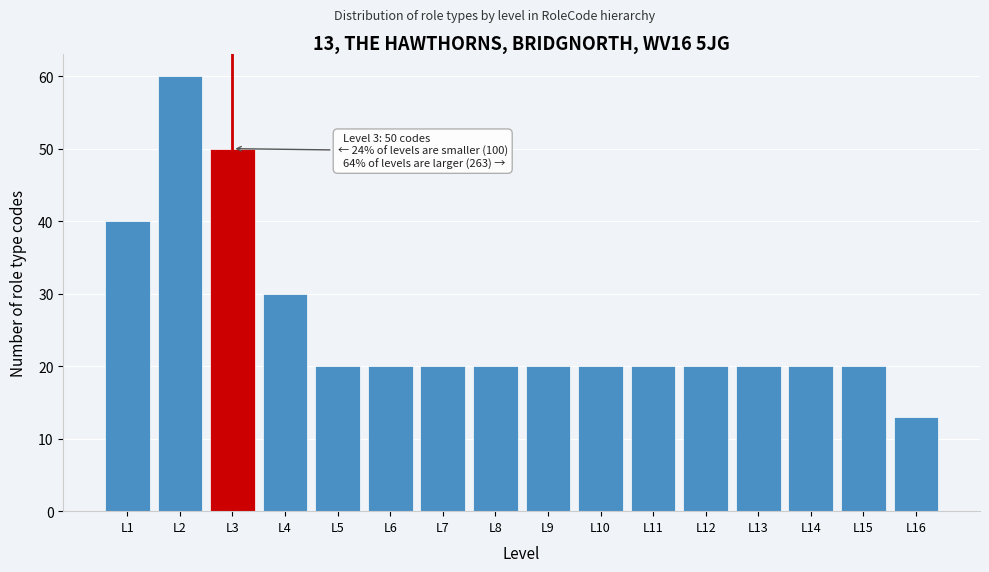

Reading left to right, what are all the values shown in this chart?

L1=40	L2=60	L3=50	L4=30	L5=20	L6=20	L7=20	L8=20	L9=20	L10=20	L11=20	L12=20	L13=20	L14=20	L15=20	L16=13